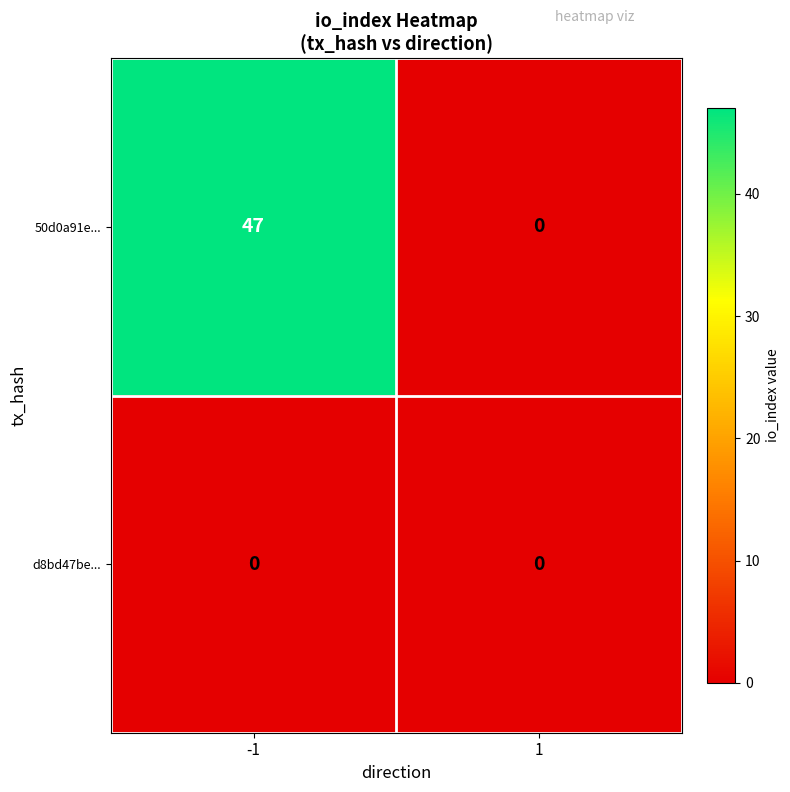

What is the maximum value shown in the chart?

47